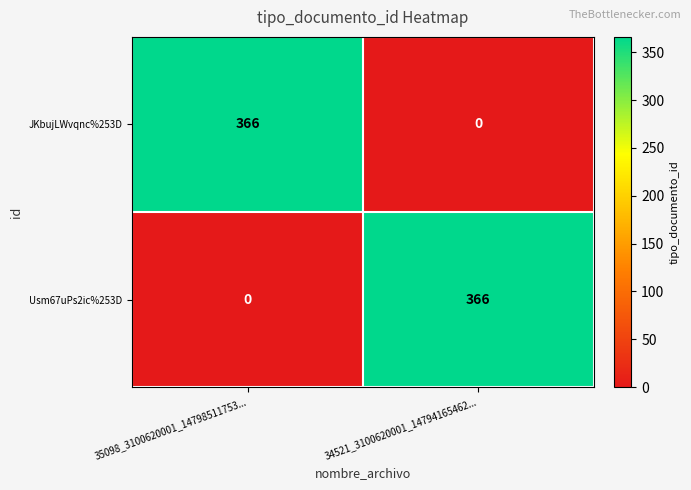

What is the total value across all series at 35098_3100620001_14798511753...?

366